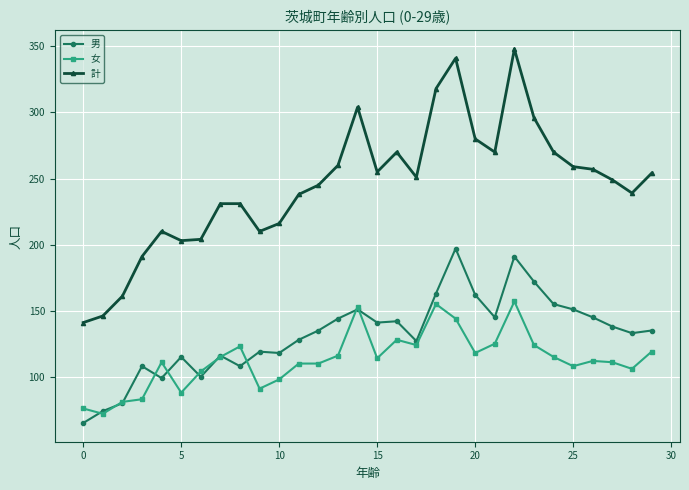

What is the value of the 計 point at the 29th from the left?

239